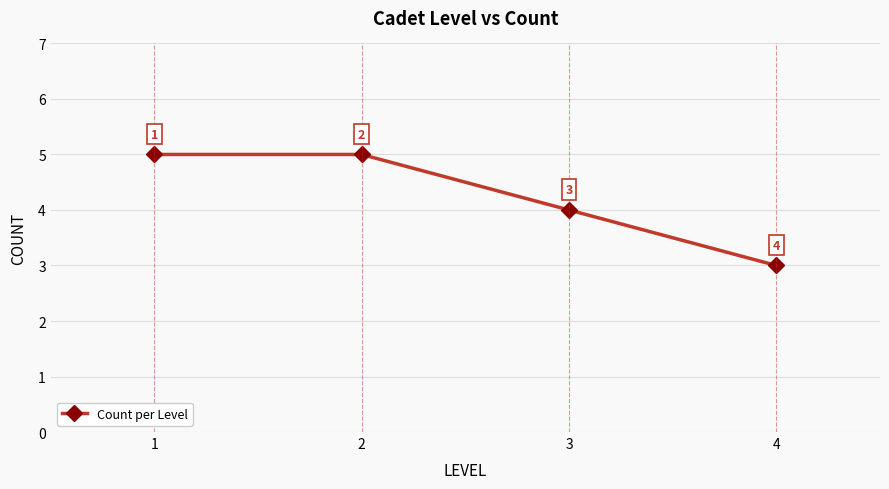

What is the value of the 2nd point from the left?

5